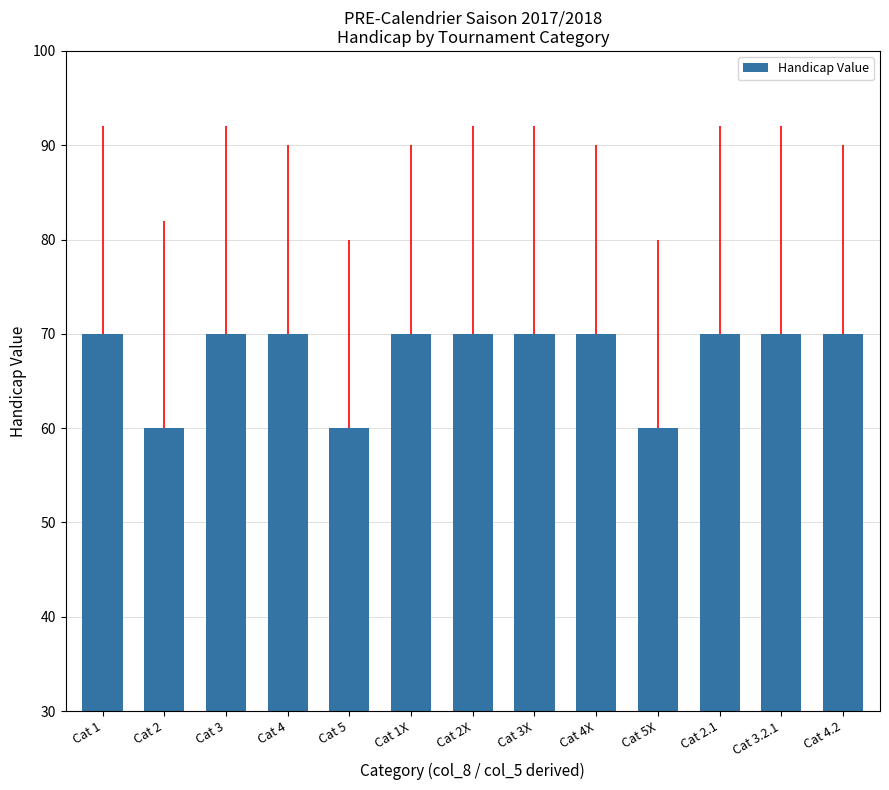

What is the ratio of the value at Cat 4X to the value at Cat 2?

1.2